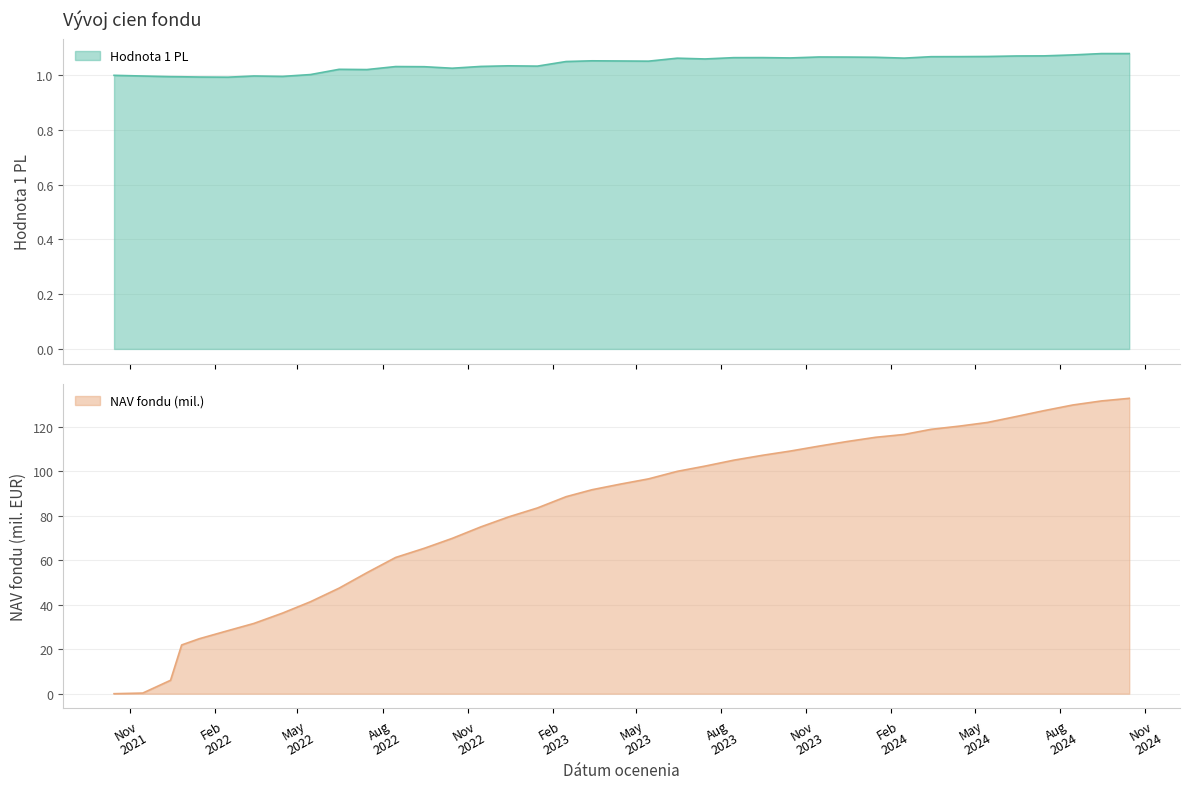

Reading left to right, what are all the values shown in this chart?

Hodnota 1 PL: 2021-10-15=1.0	2021-11-15=1.0	2021-12-15=1.0	2021-12-27=1.0	2022-01-15=1.0	2022-02-15=1.0	2022-03-15=1.0	2022-04-15=1.0	2022-05-15=1.0	2022-06-15=1.0	2022-07-15=1.0	2022-08-15=1.0	2022-09-15=1.0	2022-10-15=1.0	2022-11-15=1.0	2022-12-15=1.0	2023-01-15=1.0	2023-02-15=1.1	2023-03-15=1.1	2023-04-15=1.1	2023-05-15=1.1	2023-06-15=1.1	2023-07-15=1.1	2023-08-15=1.1	2023-09-15=1.1	2023-10-15=1.1	2023-11-15=1.1	2023-12-15=1.1	2024-01-15=1.1	2024-02-15=1.1	2024-03-15=1.1	2024-04-15=1.1	2024-05-15=1.1	2024-06-15=1.1	2024-07-15=1.1	2024-08-15=1.1	2024-09-15=1.1	2024-10-15=1.1
NAV fondu: 2021-10-15=0.0	2021-11-15=0.3	2021-12-15=6.0	2021-12-27=21.9	2022-01-15=24.7	2022-02-15=28.4	2022-03-15=31.6	2022-04-15=36.3	2022-05-15=41.4	2022-06-15=47.5	2022-07-15=54.5	2022-08-15=61.3	2022-09-15=65.5	2022-10-15=69.9	2022-11-15=75.1	2022-12-15=79.6	2023-01-15=83.6	2023-02-15=88.7	2023-03-15=91.8	2023-04-15=94.4	2023-05-15=96.7	2023-06-15=100.1	2023-07-15=102.4	2023-08-15=105.1	2023-09-15=107.3	2023-10-15=109.2	2023-11-15=111.4	2023-12-15=113.5	2024-01-15=115.4	2024-02-15=116.7	2024-03-15=119.0	2024-04-15=120.4	2024-05-15=122.1	2024-06-15=124.7	2024-07-15=127.4	2024-08-15=129.9	2024-09-15=131.7	2024-10-15=132.9